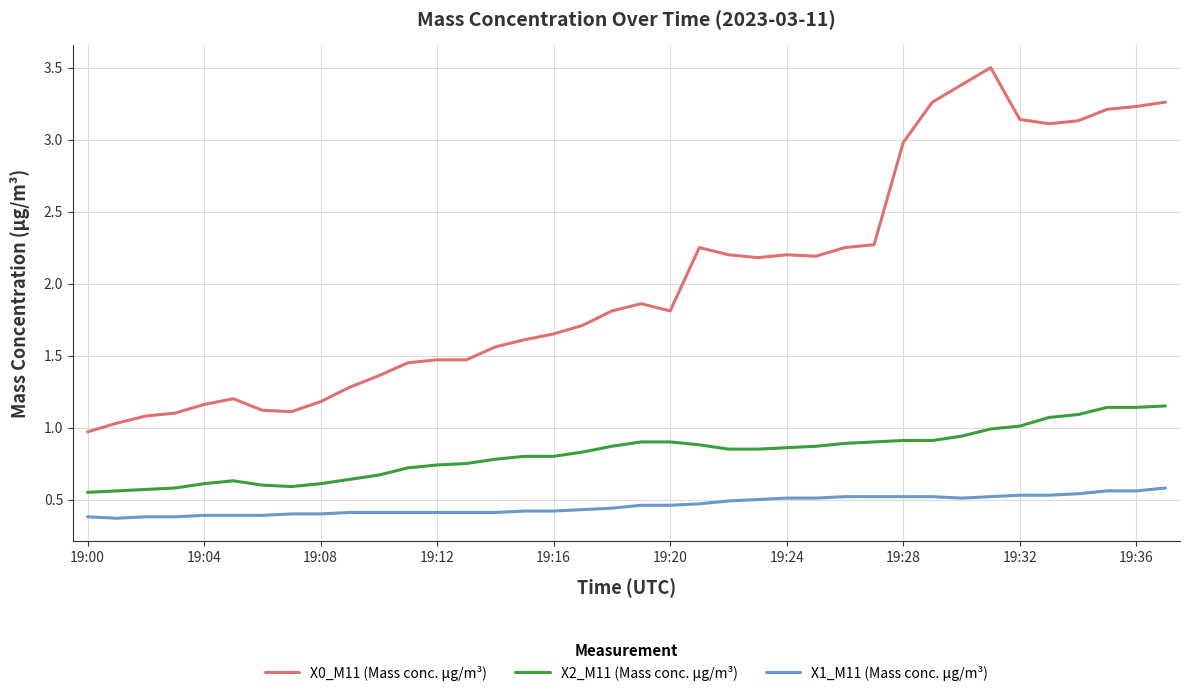

Rank the series by their average value, from lowest to highest.

X1_M11 (Mass conc. μg/m³), X2_M11 (Mass conc. μg/m³), X0_M11 (Mass conc. μg/m³)